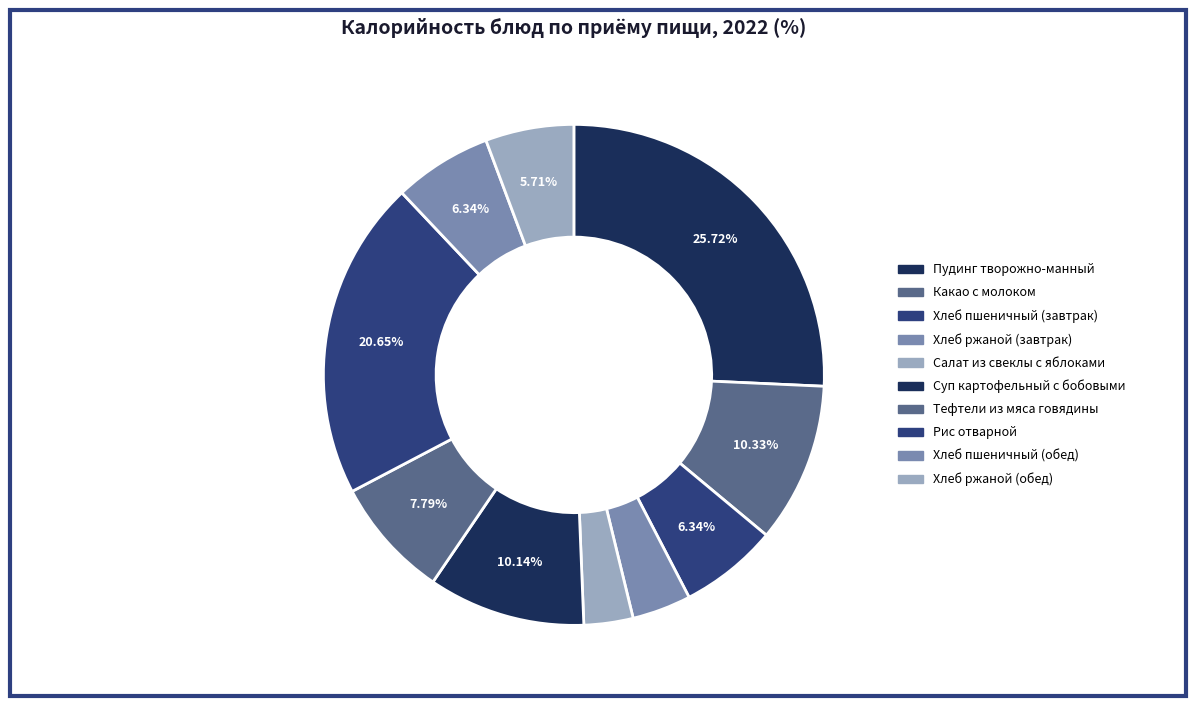

Which has a higher value, Салат из свеклы с яблоками or Хлеб ржаной (обед)?

Хлеб ржаной (обед)